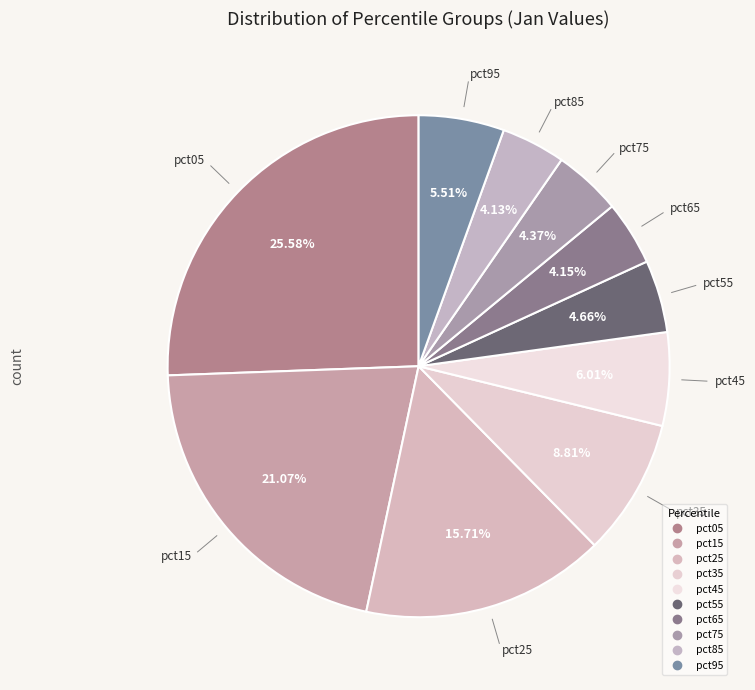

Count the number of slices in the pie.

10